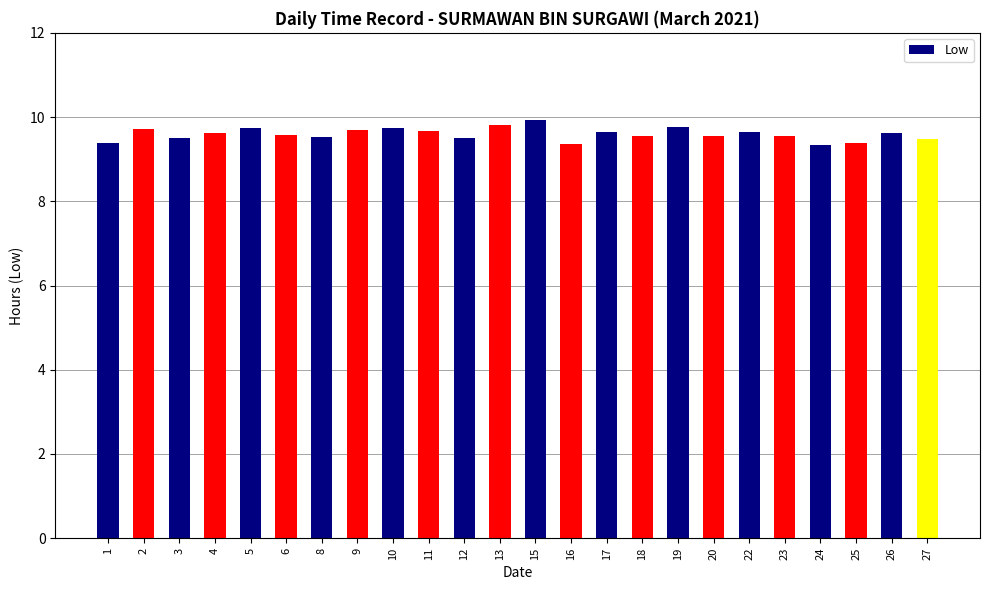

The chart shows a value of 9.3 at 24. True or false?

True